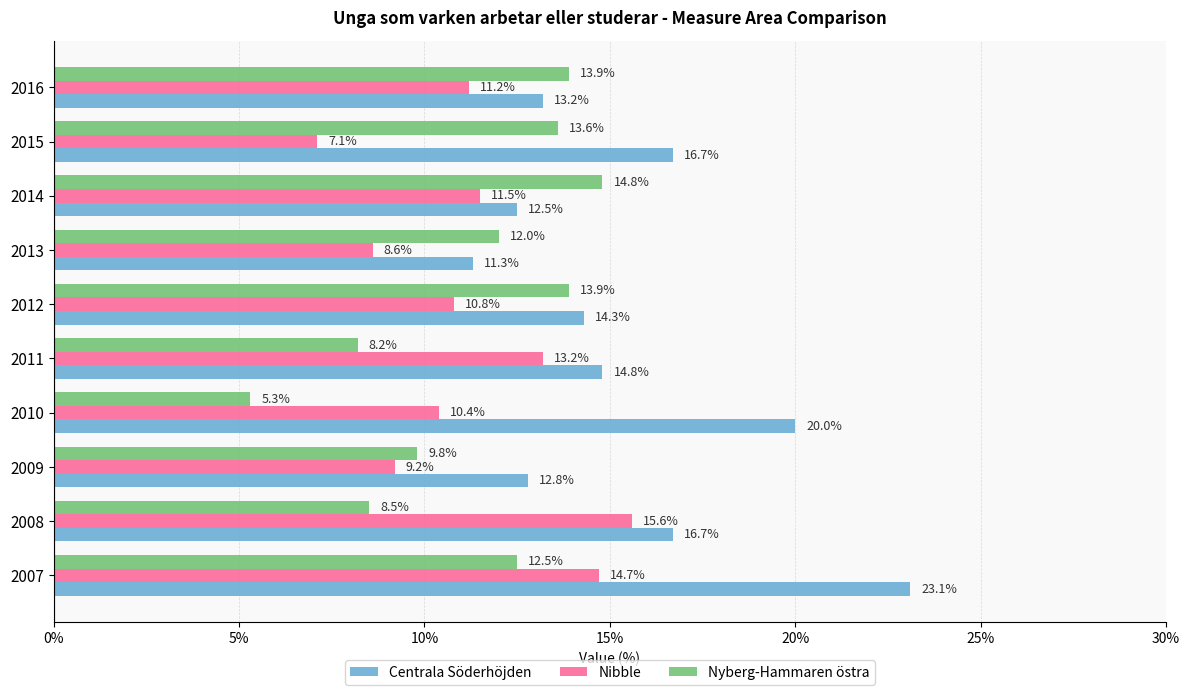

What is the maximum value shown in the chart?

23.1